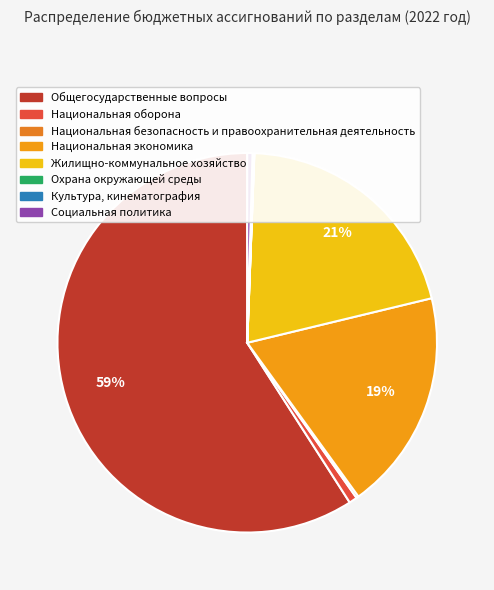

Rank the categories by value from highest to lowest.

Общегосударственные вопросы, Жилищно-коммунальное хозяйство, Национальная экономика, Национальная оборона, Социальная политика, Национальная безопасность и правоохранительная деятельность, Культура, кинематография, Охрана окружающей среды